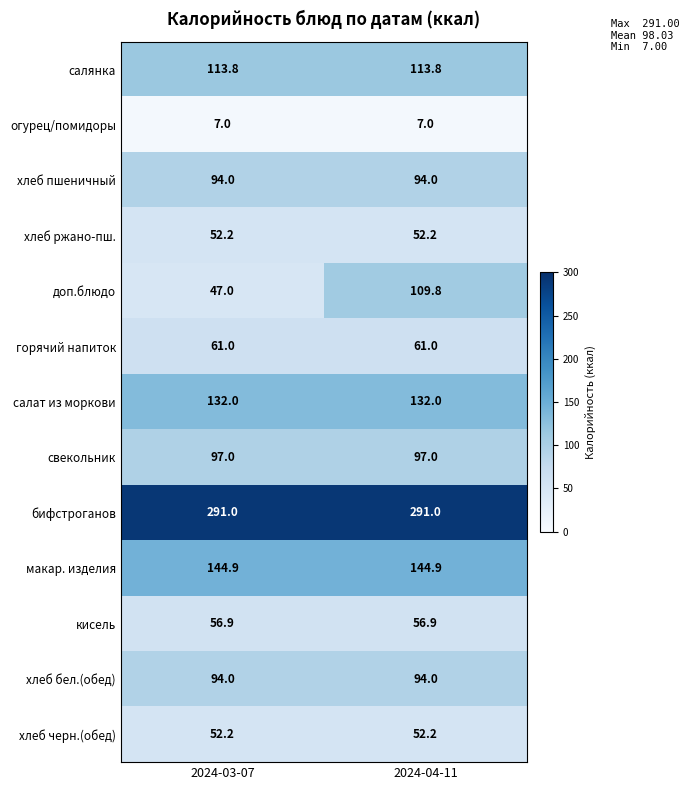

The свекольник series shows 97.0 at 2024-03-07. True or false?

True